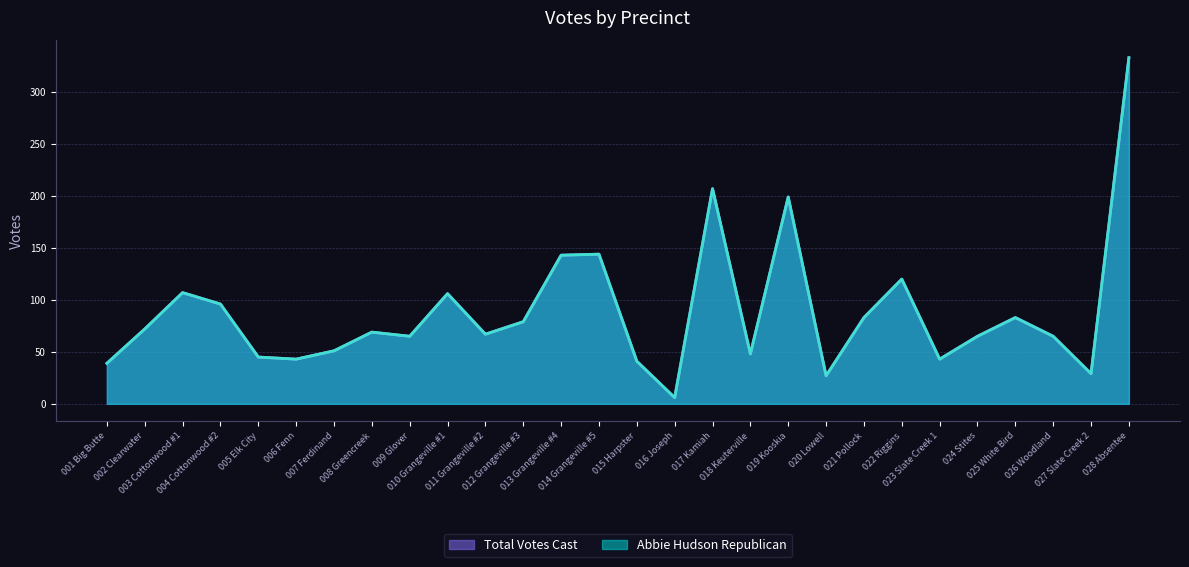

How many data points in Total Votes Cast are above 69?

13